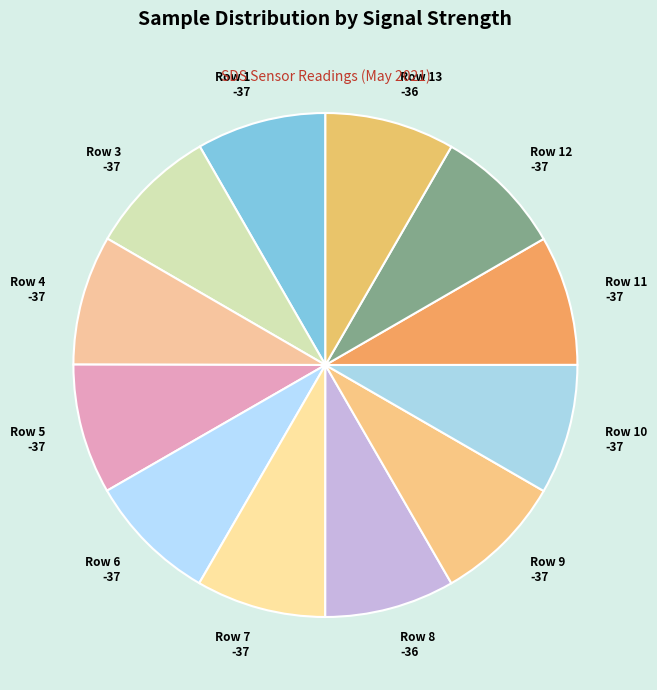

Combined, do Row 8 -36 and Row 13 -36 account for over 50%?

No